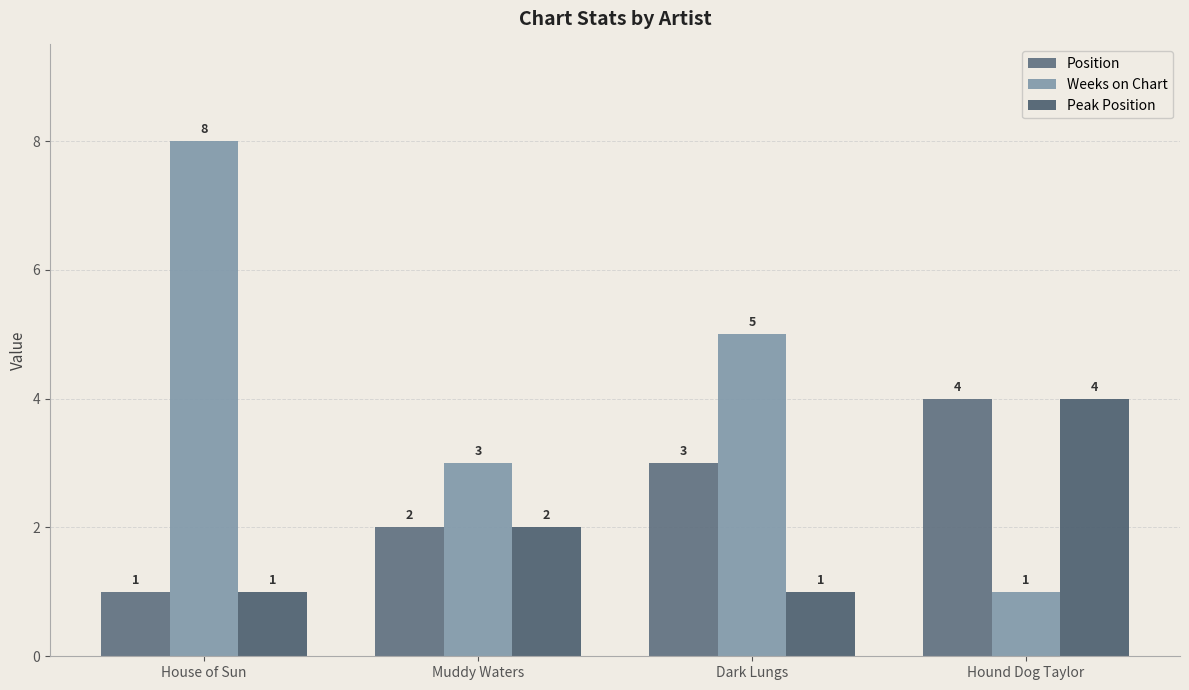

The value of Weeks on Chart at Dark Lungs is 5. True or false?

True